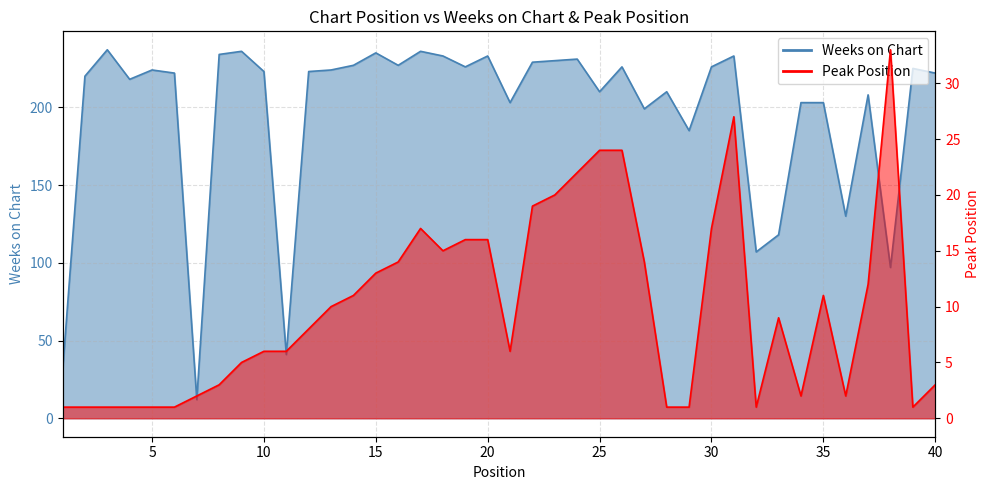

Rank the series at 33 from highest to lowest value.

Weeks on Chart, Peak Position